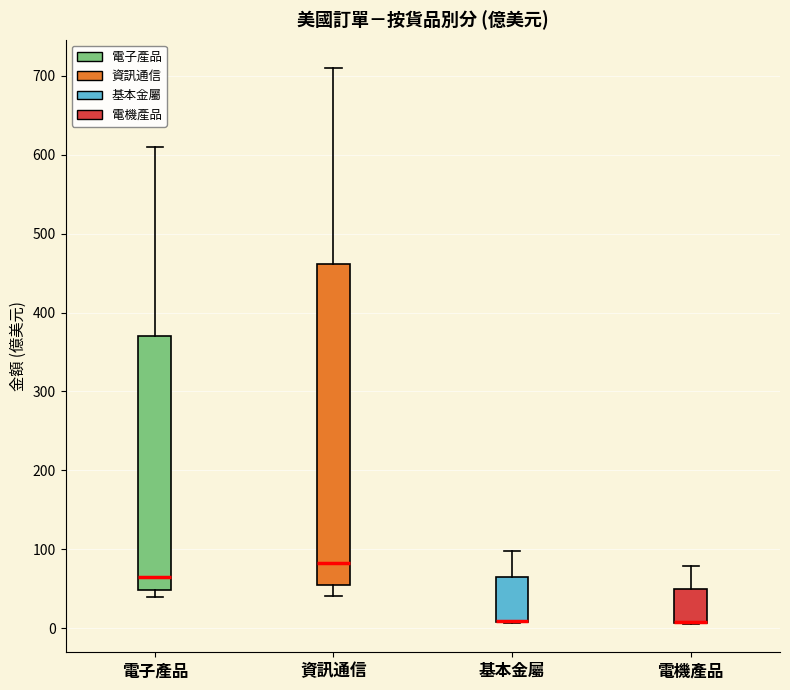

Reading left to right, transcribe this box plot: for each box, give where its median line is, the range the box spans, and where its two whiskers end, as read against the y-axis. The values are not printed on the chart, so give them approximately, as read against the axis.

電子產品: median 60, box 50 to 370, whiskers 40 to 610
資訊通信: median 80, box 50 to 460, whiskers 40 to 710
基本金屬: median 10 (drawn on the box's lower edge), box 10 to 70, whiskers 10 to 100
電機產品: median 10 (drawn on the box's lower edge), box 10 to 50, whiskers 0 to 80